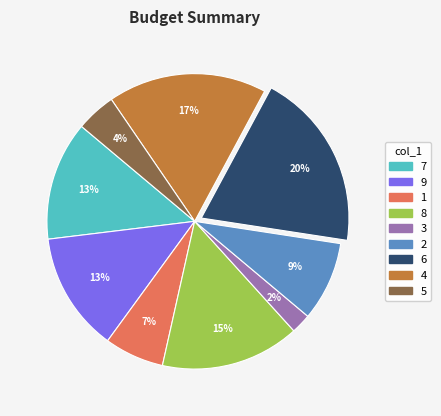

Is it true that 1 is 7% of the pie?

True